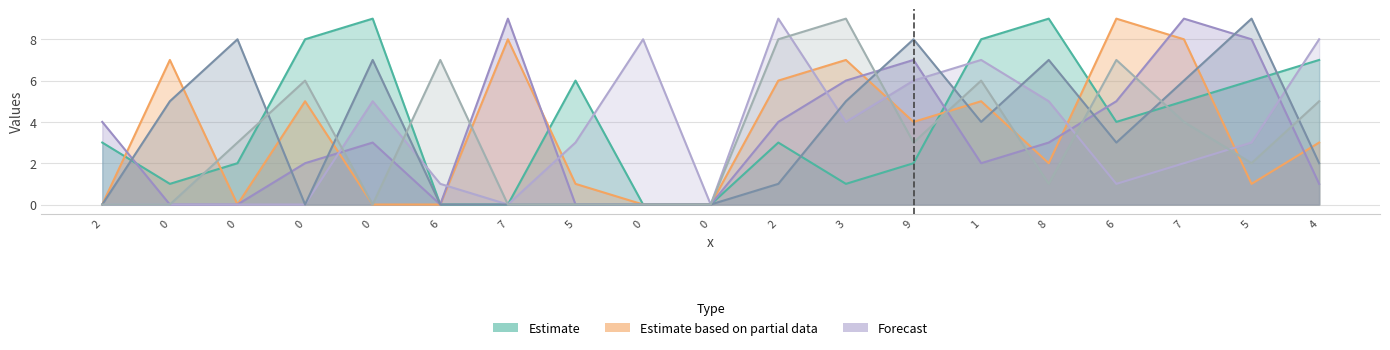

How many series are shown in this chart?

6